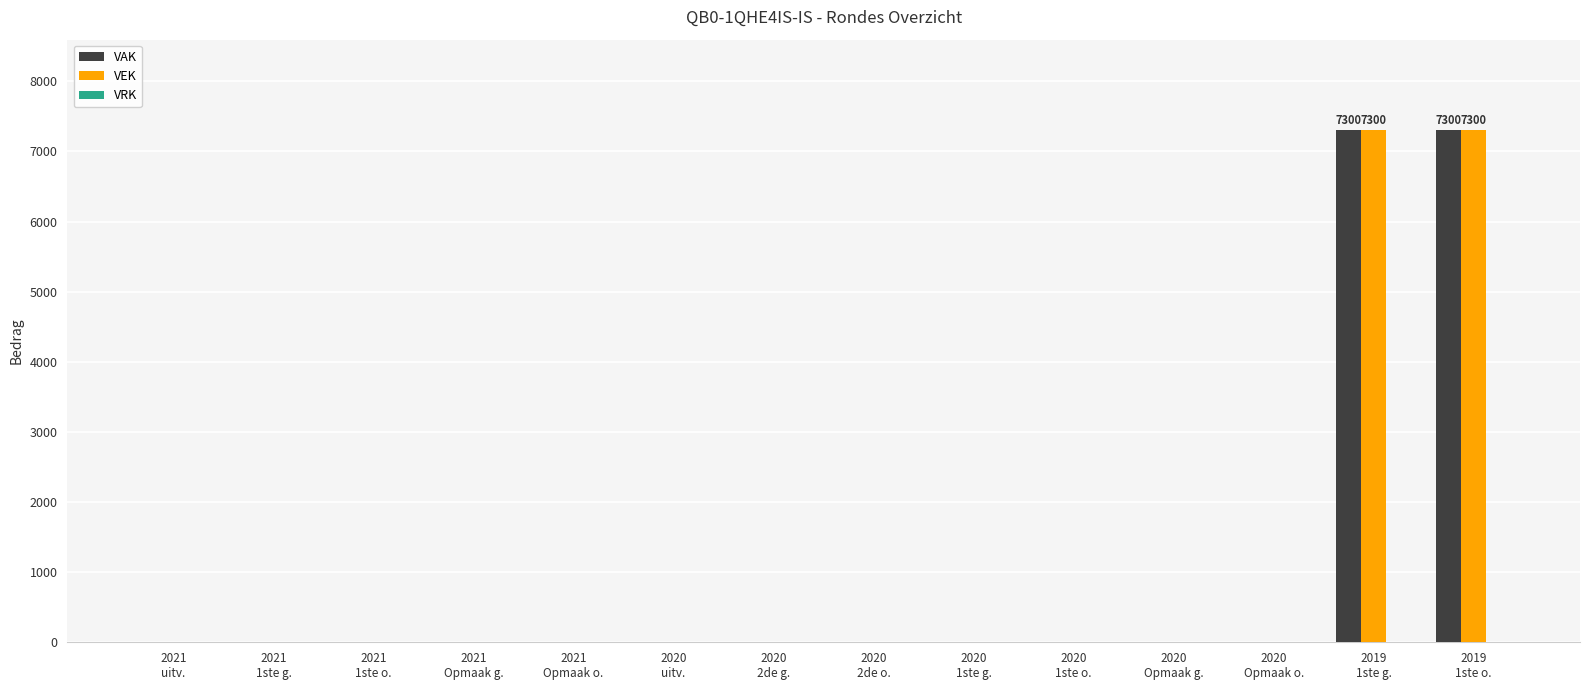

What is the sum of all VAK values?

14600